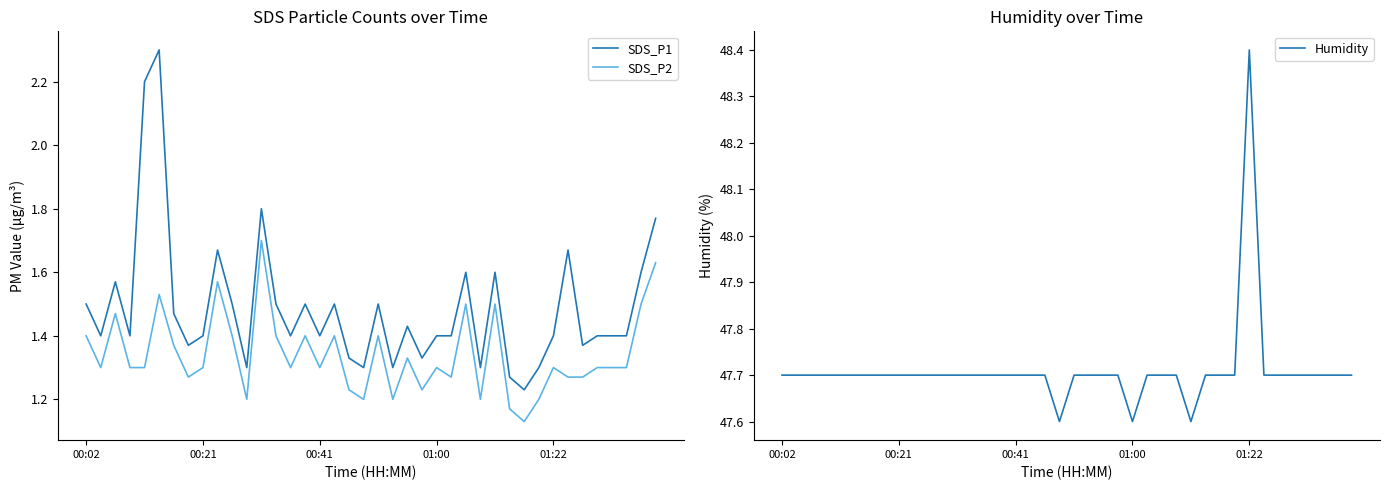

True or false: SDS_P1 and SDS_P2 intersect in this chart.

False